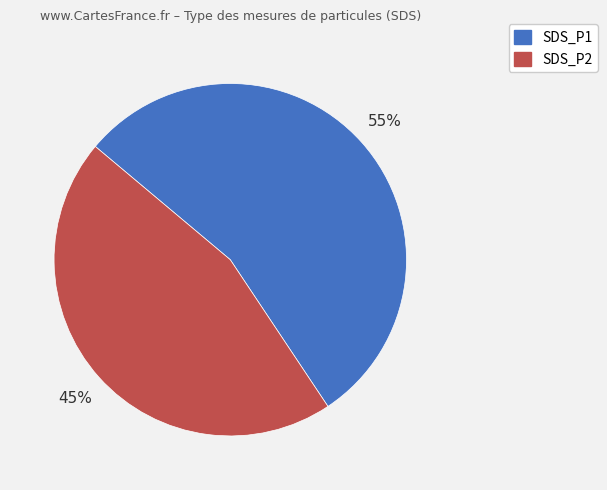

True or false: SDS_P2 accounts for 51% of the total.

False